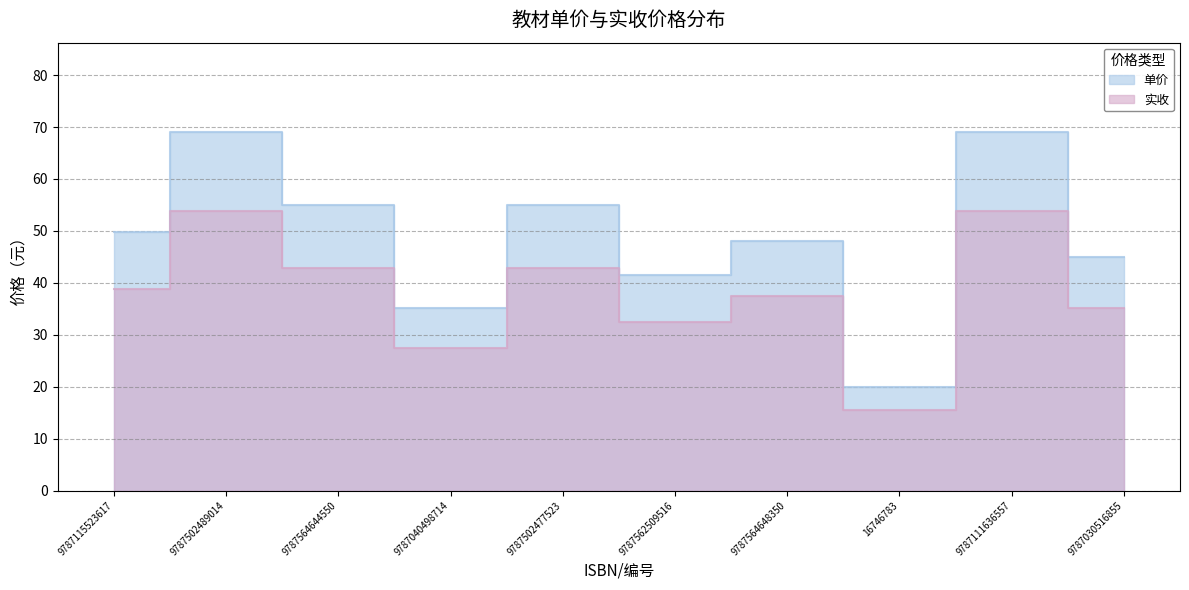

Reading right to left, what are all the values shown in this chart?

单价: 9787030516855=45.0	9787111636557=69.0	16746783=20.0	9787564648350=48.0	9787562509516=41.5	9787502477523=55.0	9787040498714=35.1	9787564644550=55.0	9787502489014=69.0	9787115523617=49.8
实收: 9787030516855=35.1	9787111636557=53.8	16746783=15.6	9787564648350=37.4	9787562509516=32.4	9787502477523=42.9	9787040498714=27.4	9787564644550=42.9	9787502489014=53.8	9787115523617=38.8